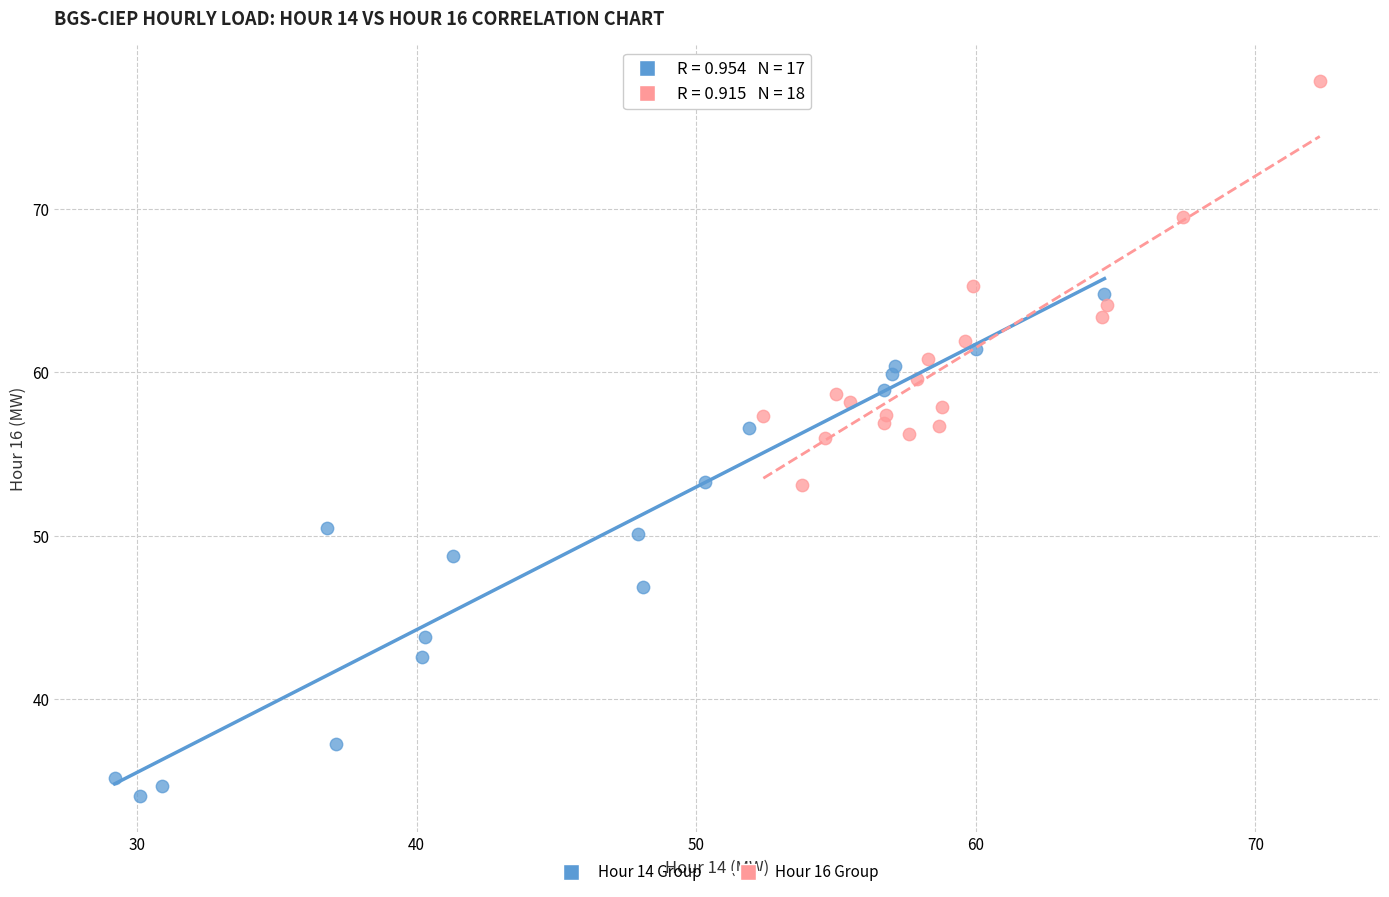

Which series reaches the minimum Y coordinate?

Hour 14 Group